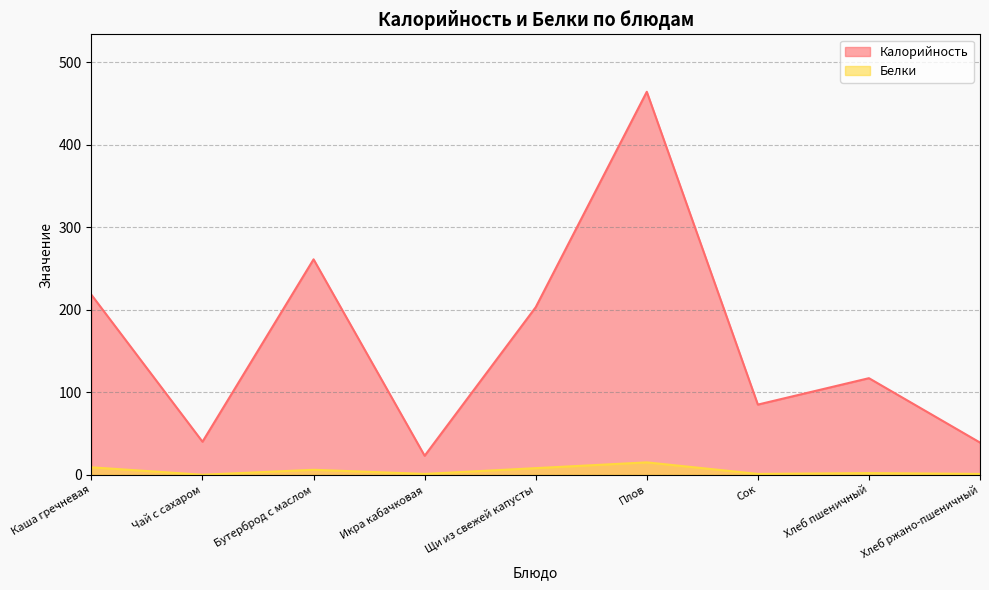

How many categories are shown in the chart?

9